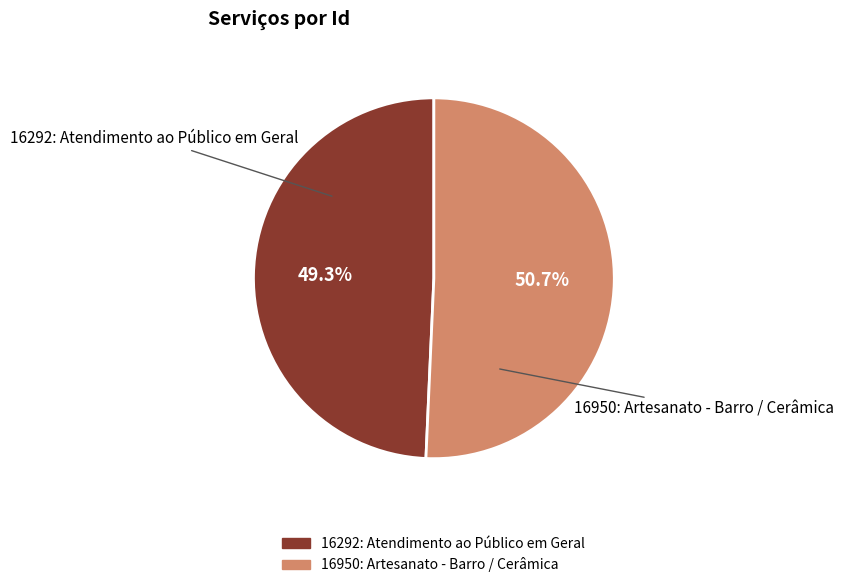

Which category has the biggest portion of the pie?

16950: Artesanato - Barro / Cerâmica